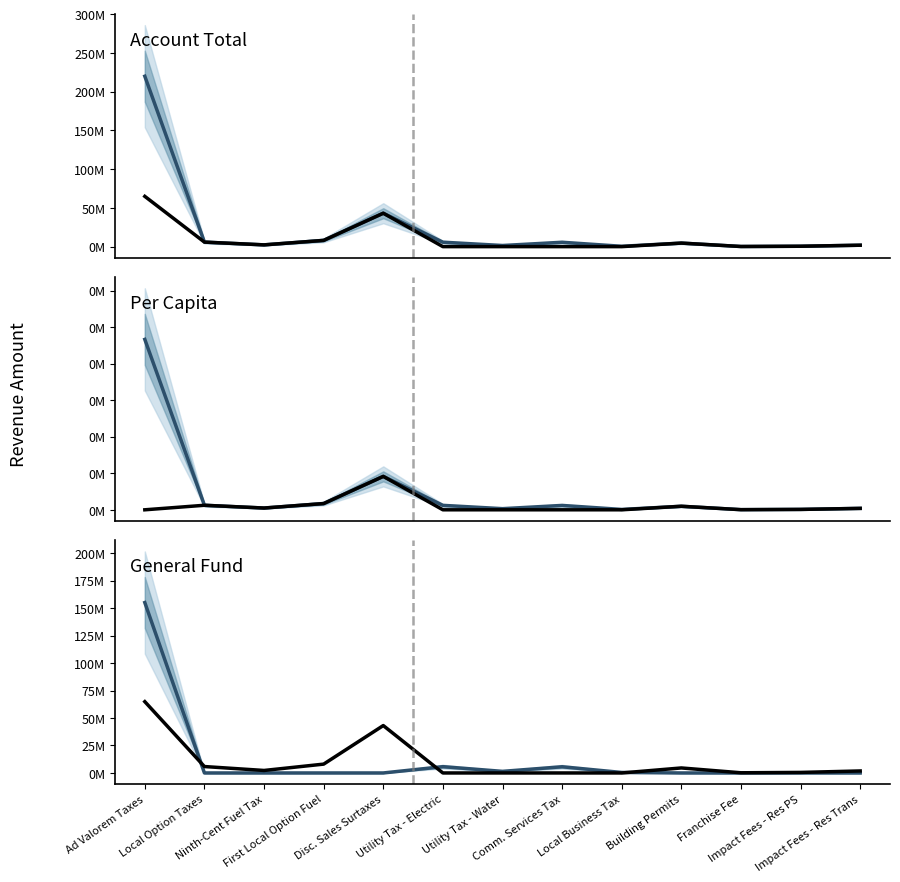

True or false: General Fund (projected) and Per Capita (projected) intersect in this chart.

True